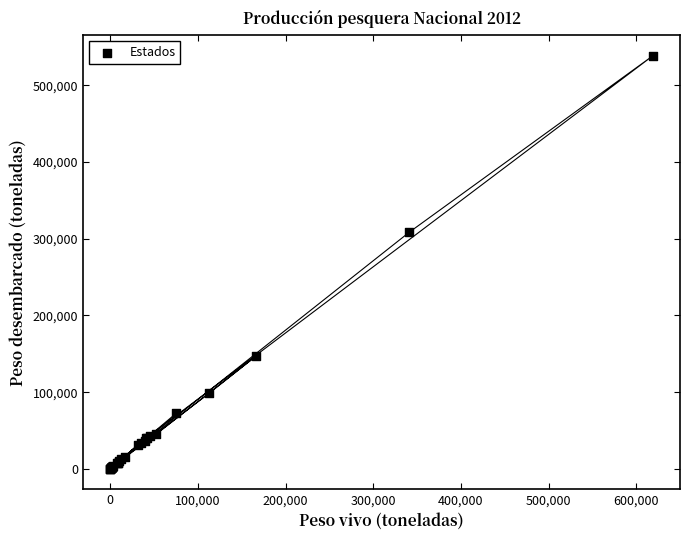

What Y value in the scatter plot is closest to 269361?

308522.8